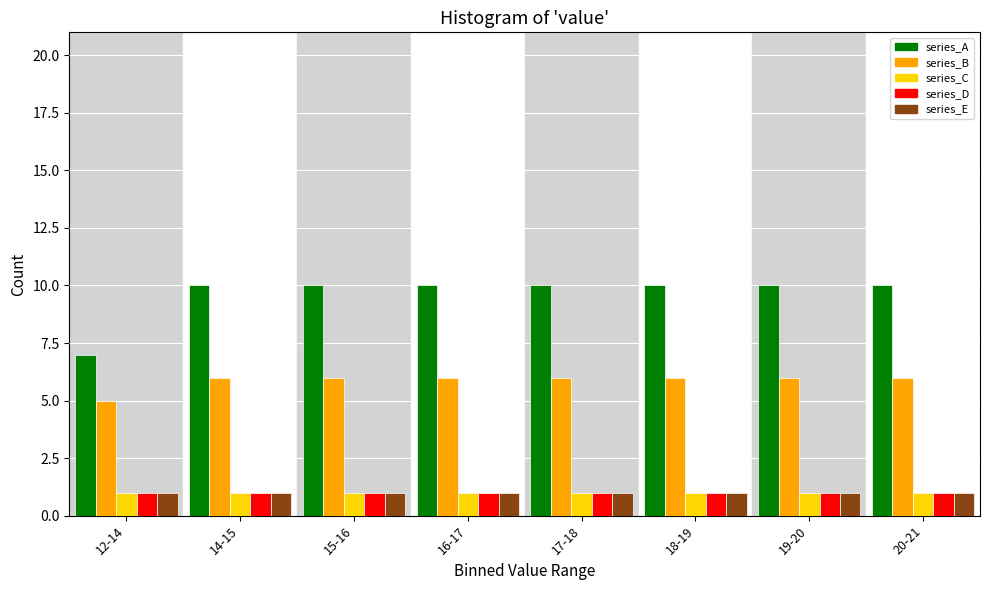

What is the total value across all series at 17-18?

19